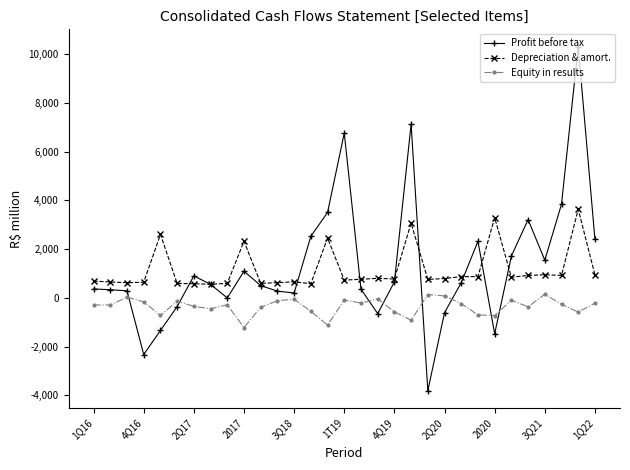

What is the minimum value for Profit before tax?

-3810